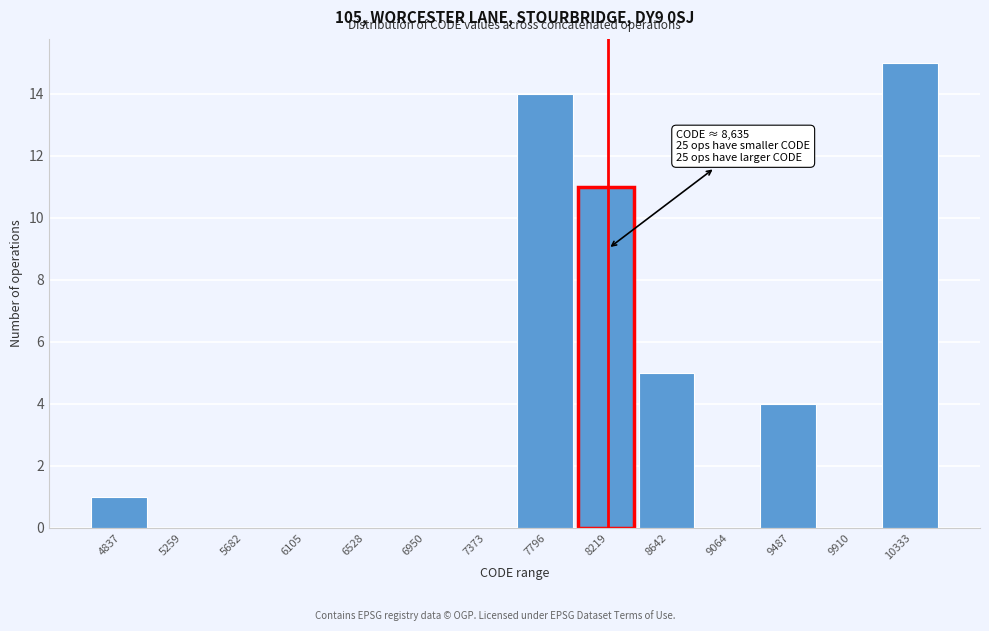

Reading left to right, list all the values displayed in this chart.

4837=1	5259=0	5682=0	6105=0	6528=0	6950=0	7373=0	7796=14	8219=11	8642=5	9064=0	9487=4	9910=0	10333=15